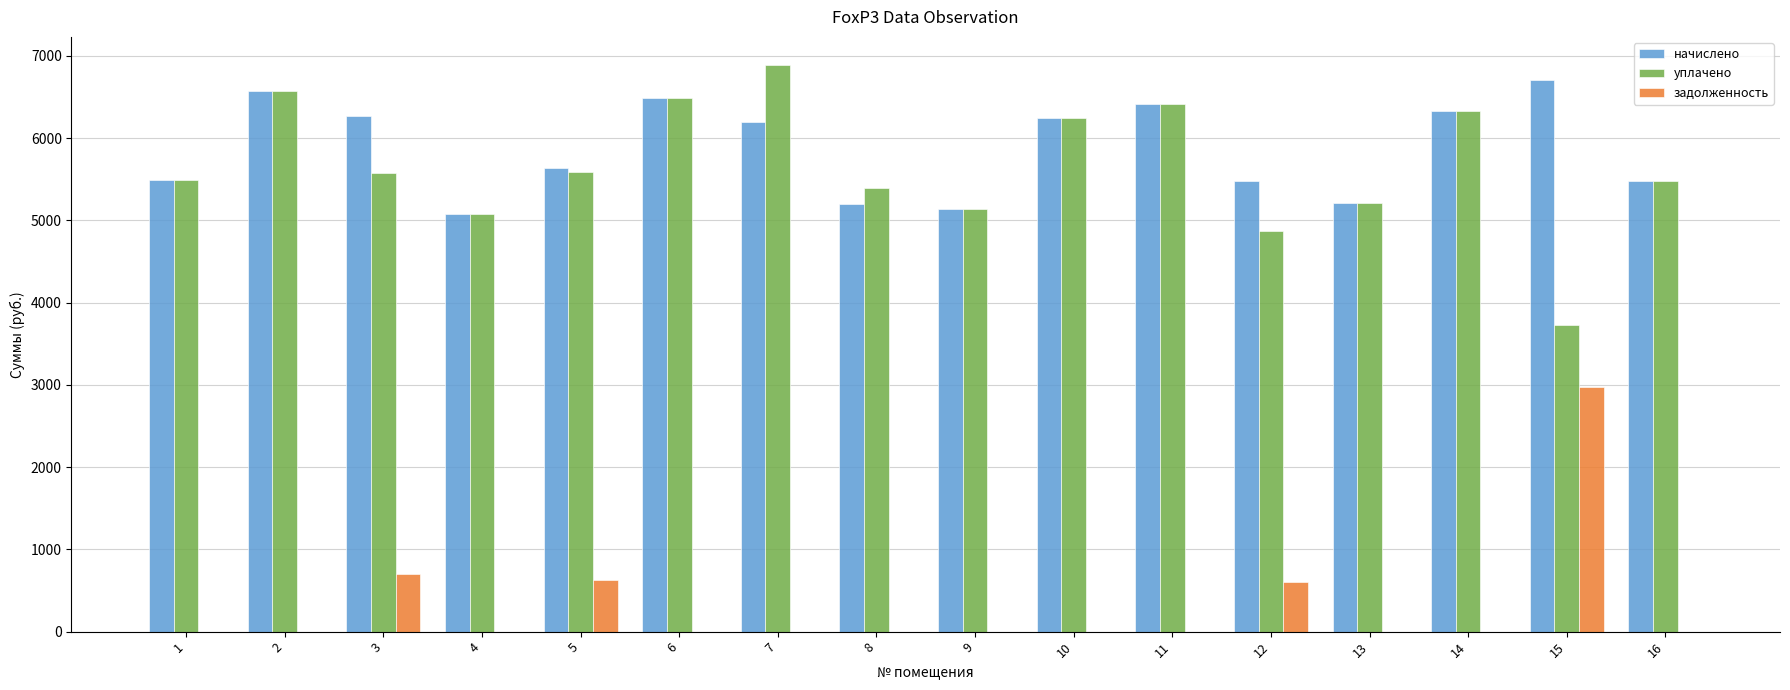

What is the sum of all начислено values?

93945.0